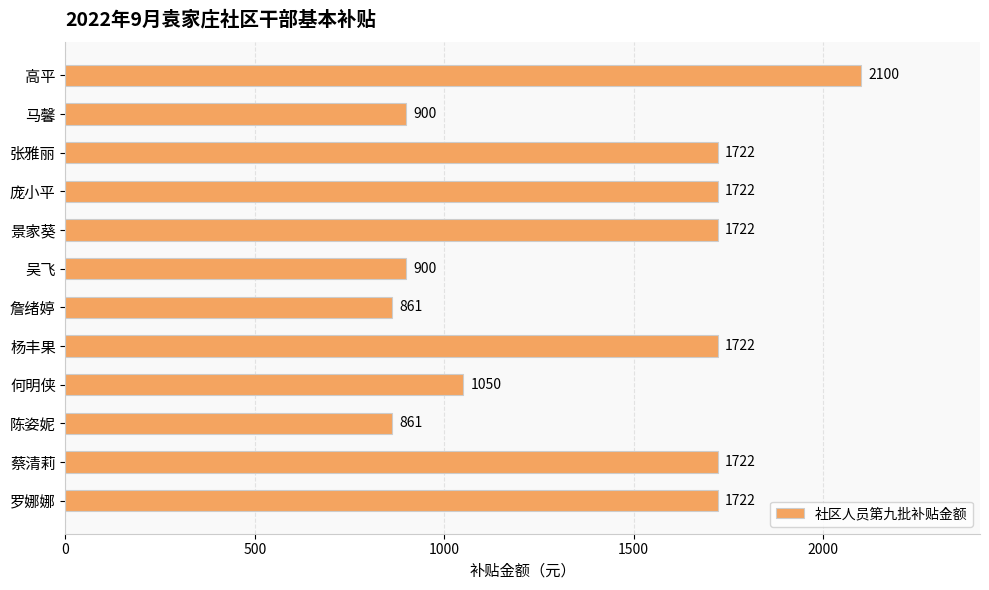

How many values are below 1722?

5